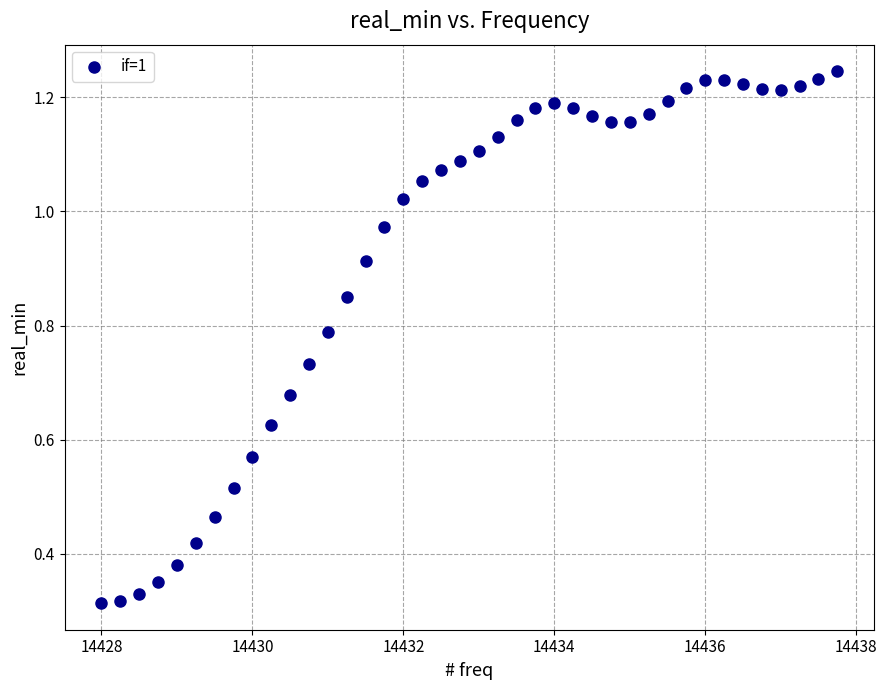

What is the range of X values (max minus min)?

9.8